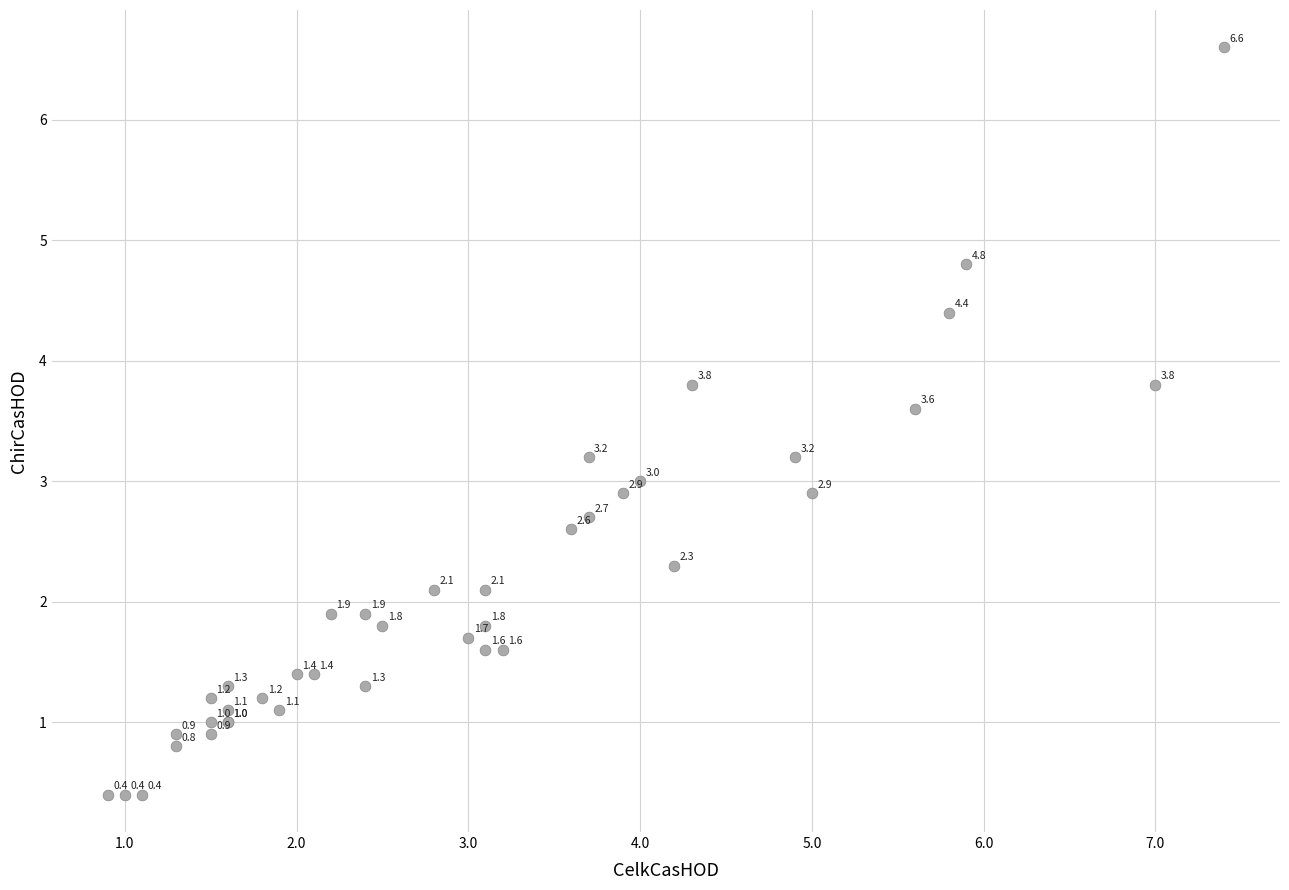

What Y value in the scatter plot is closest to 3?

3.0